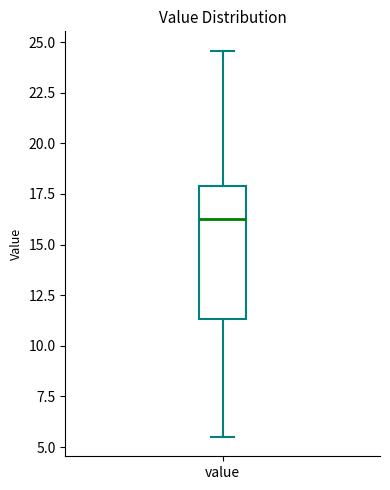

Transcribe this box plot: give where the median line is, the range the box spans, and where the two whiskers end, as read against the y-axis. The values are not printed on the chart, so give them approximately, as read against the axis.

median 16.5, box 11.5 to 18.0, whiskers 5.5 to 24.5